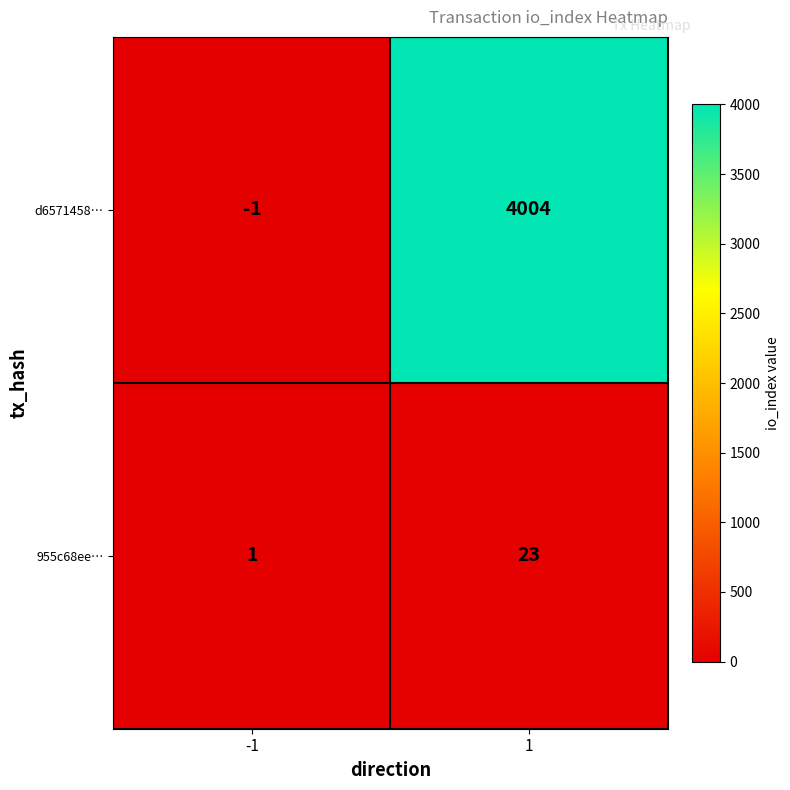

What is the maximum value shown in the chart?

4004